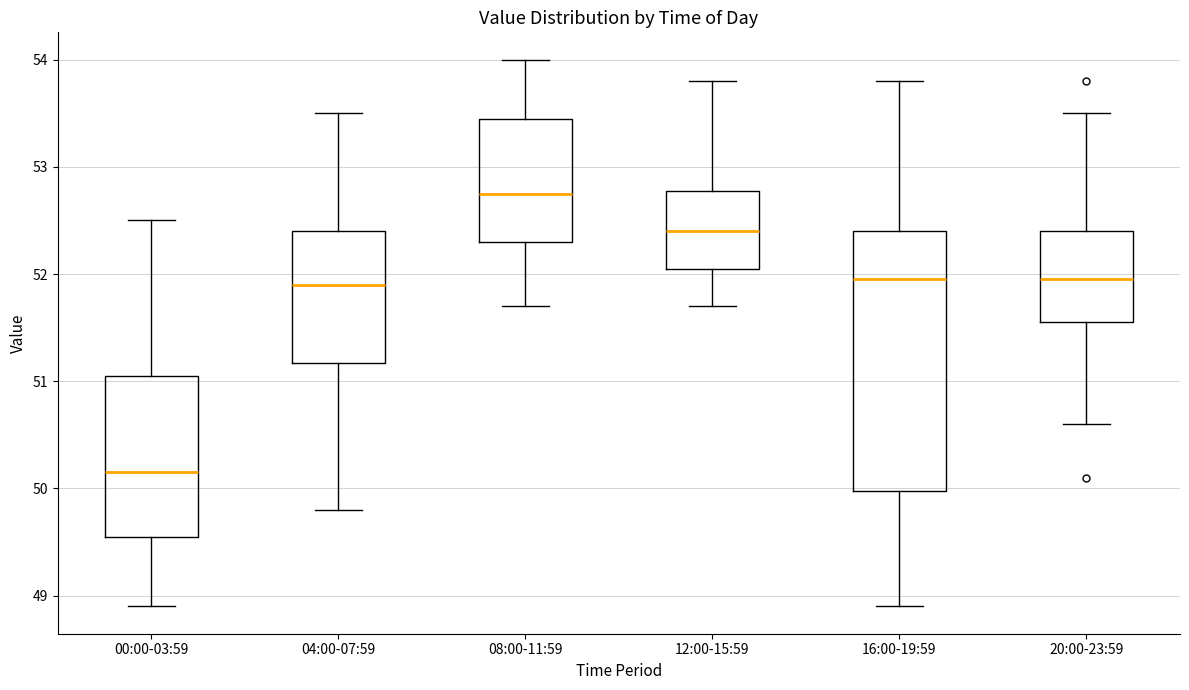

Reading left to right, read every box against the y-axis: the position of its median line, the range the box covers, and the ends of its whiskers. The values are not printed on the chart, so give them approximately, as read against the axis.

00:00-03:59: median 50.2, box 49.6 to 51.1, whiskers 48.9 to 52.5
04:00-07:59: median 51.9, box 51.2 to 52.4, whiskers 49.8 to 53.5
08:00-11:59: median 52.8, box 52.3 to 53.5, whiskers 51.7 to 54.0
12:00-15:59: median 52.4, box 52.1 to 52.8, whiskers 51.7 to 53.8
16:00-19:59: median 52.0, box 50.0 to 52.4, whiskers 48.9 to 53.8
20:00-23:59: median 52.0, box 51.6 to 52.4, whiskers 50.6 to 53.5